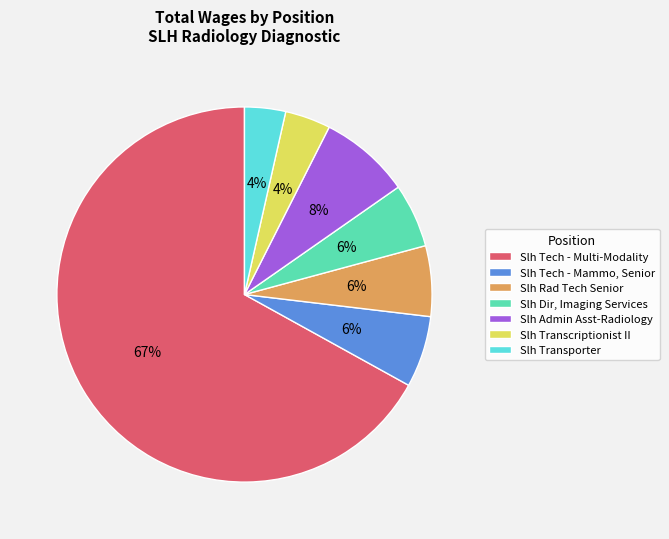

Which has a higher value, Slh Dir, Imaging Services or Slh Transporter?

Slh Dir, Imaging Services